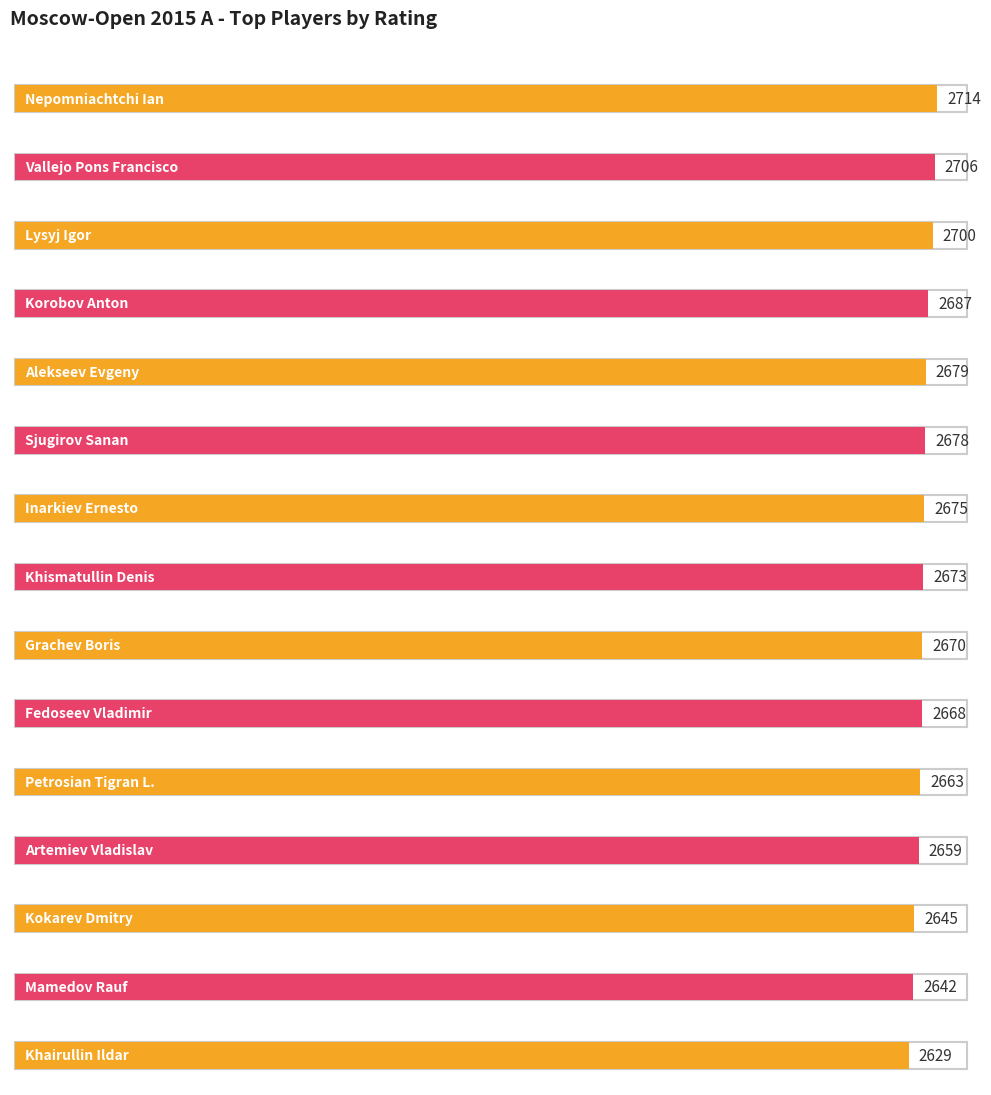

What is the value of the 4th bar from the left?

2687